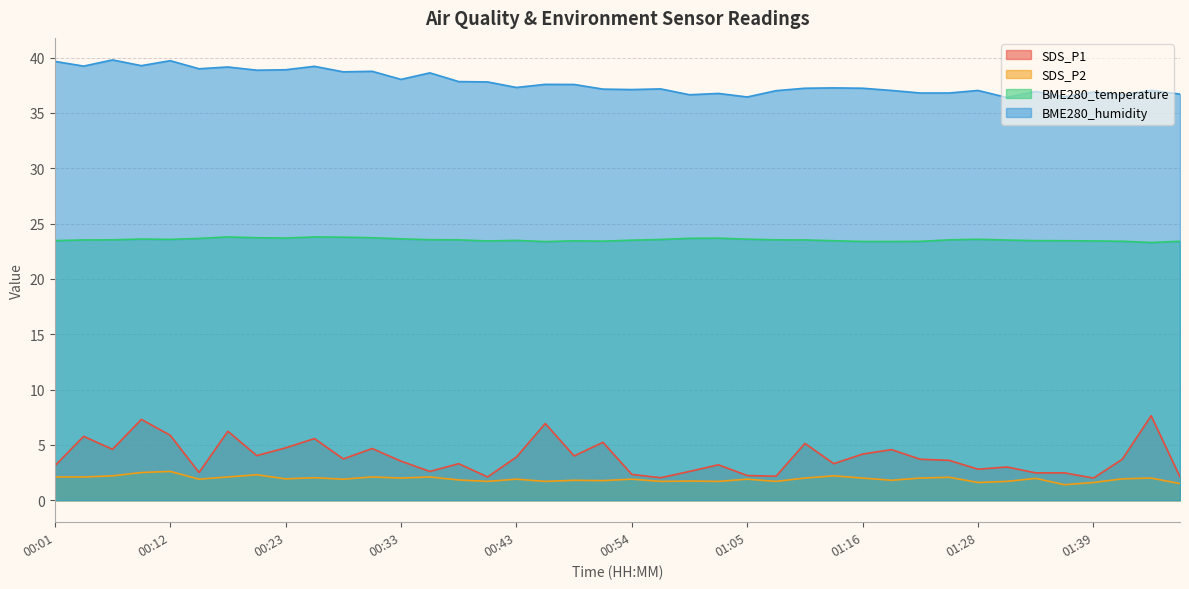

How many interior local valleys does the SDS_P2 series have?

13